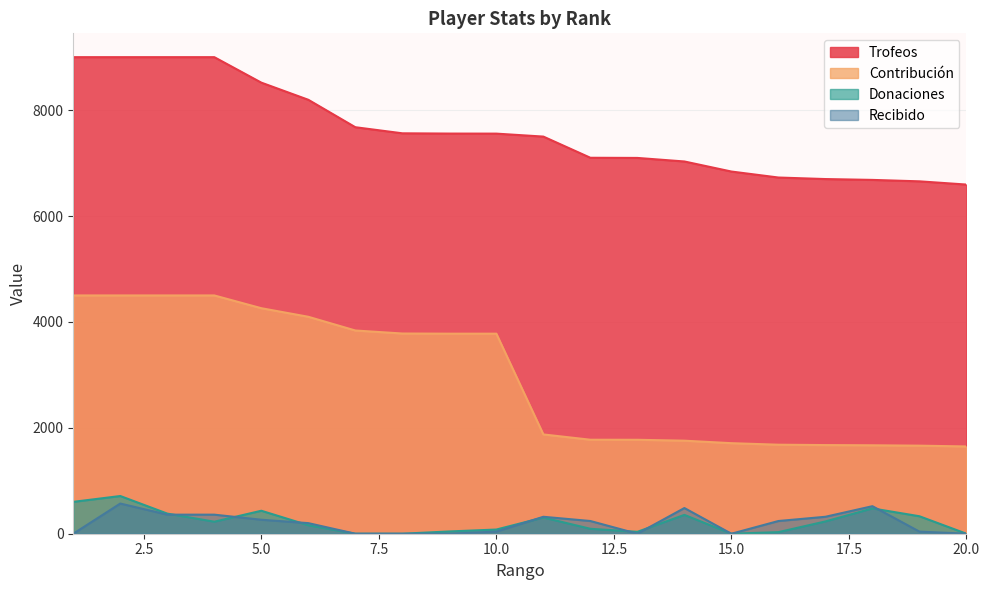

What is the difference between the second highest and minimum values in the Contribución series?

2852